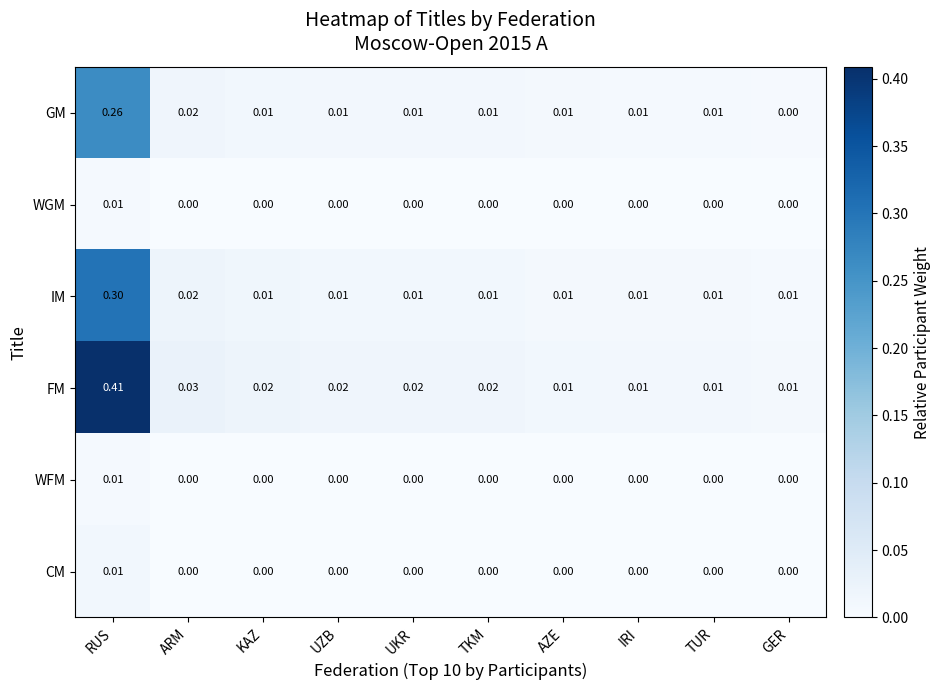

Is the value of GM at UKR greater than the value of WGM at TKM?

Yes